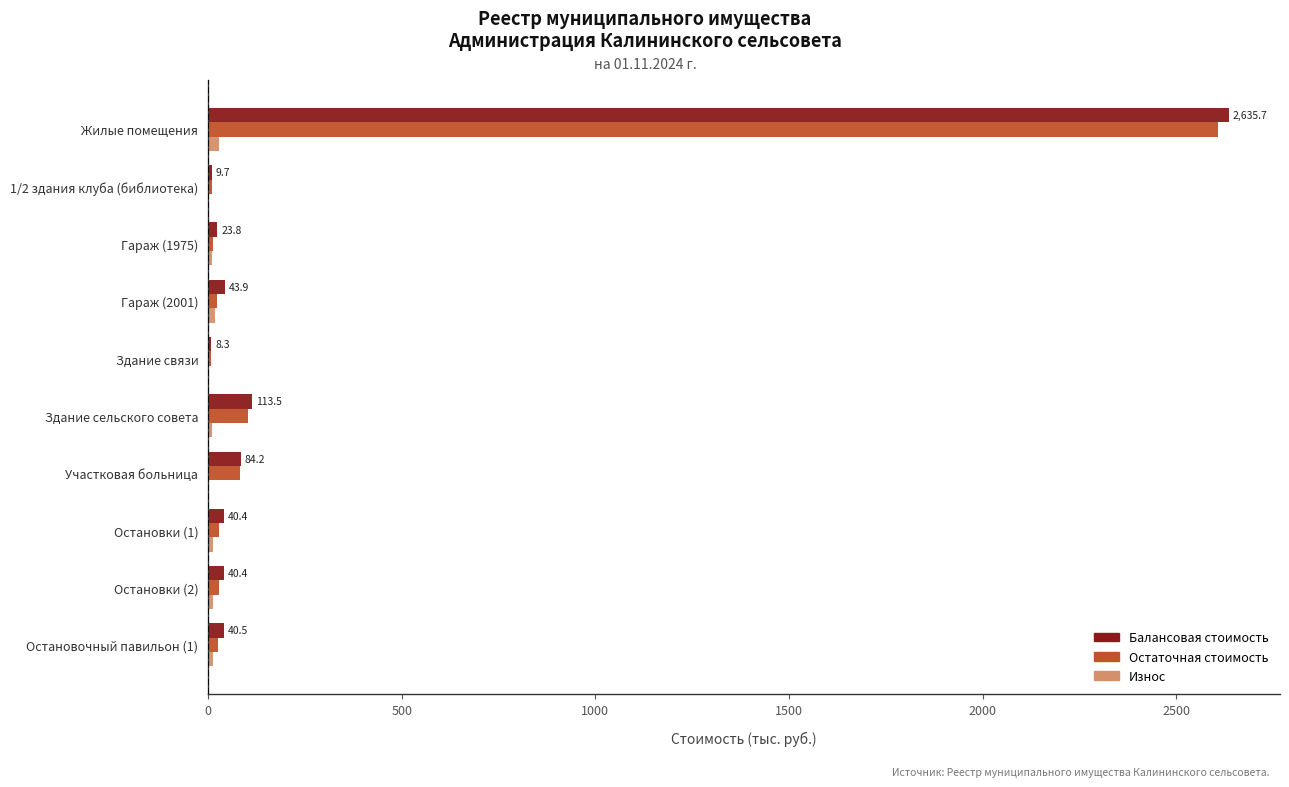

What are all the series names shown in the legend?

Балансовая стоимость, Остаточная стоимость, Износ